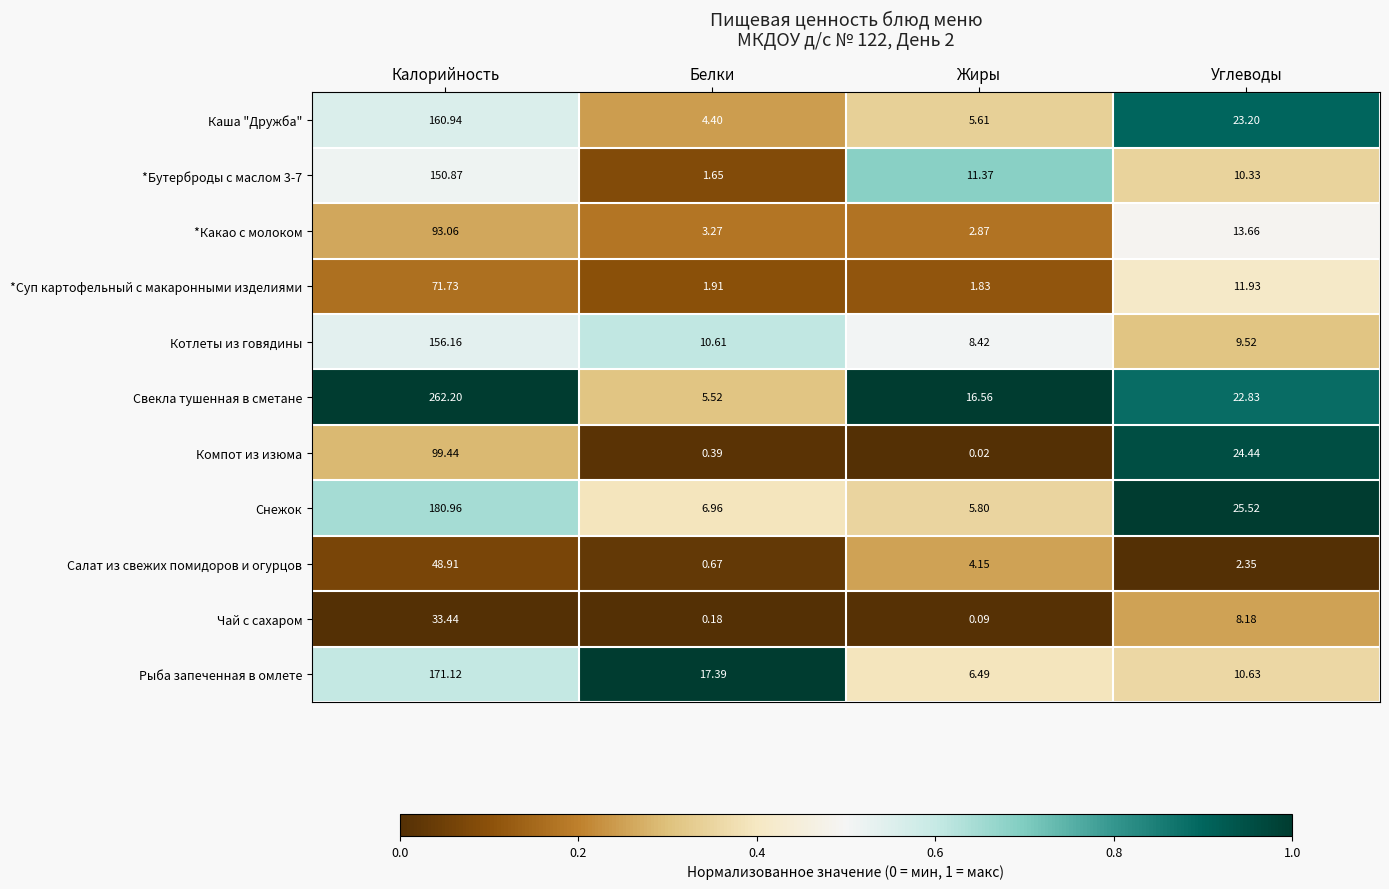

Which series changed the most between Калорийность and Белки?

Свекла тушенная в сметане